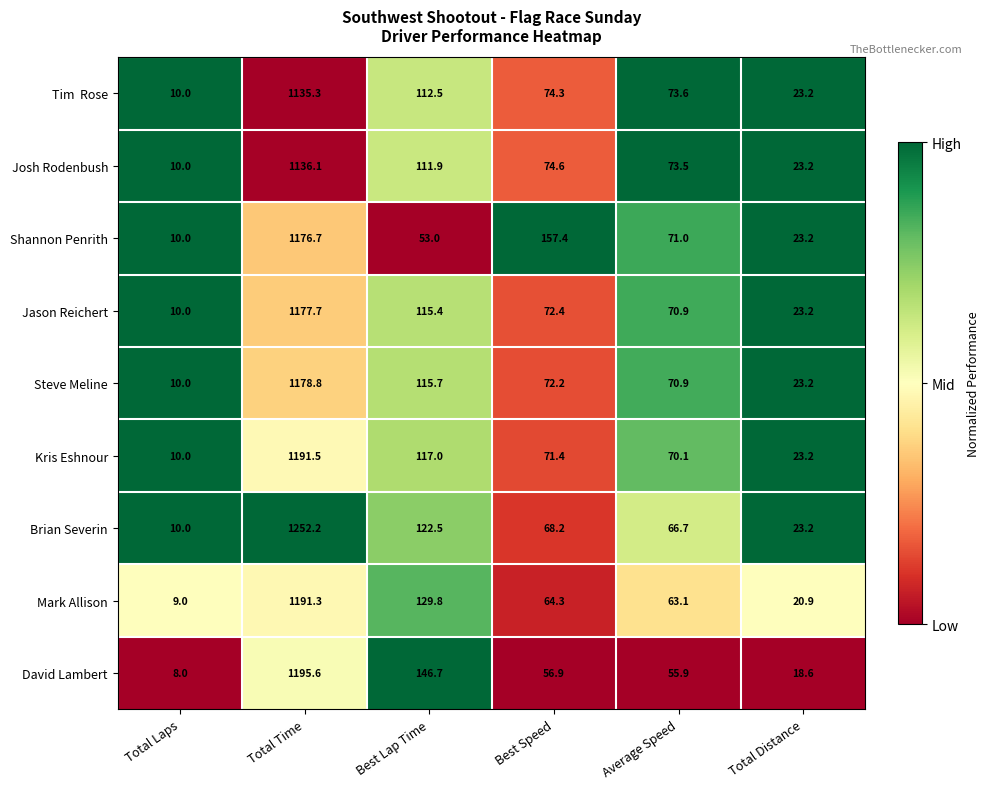

Which series has the largest total across all categories?

Brian Severin